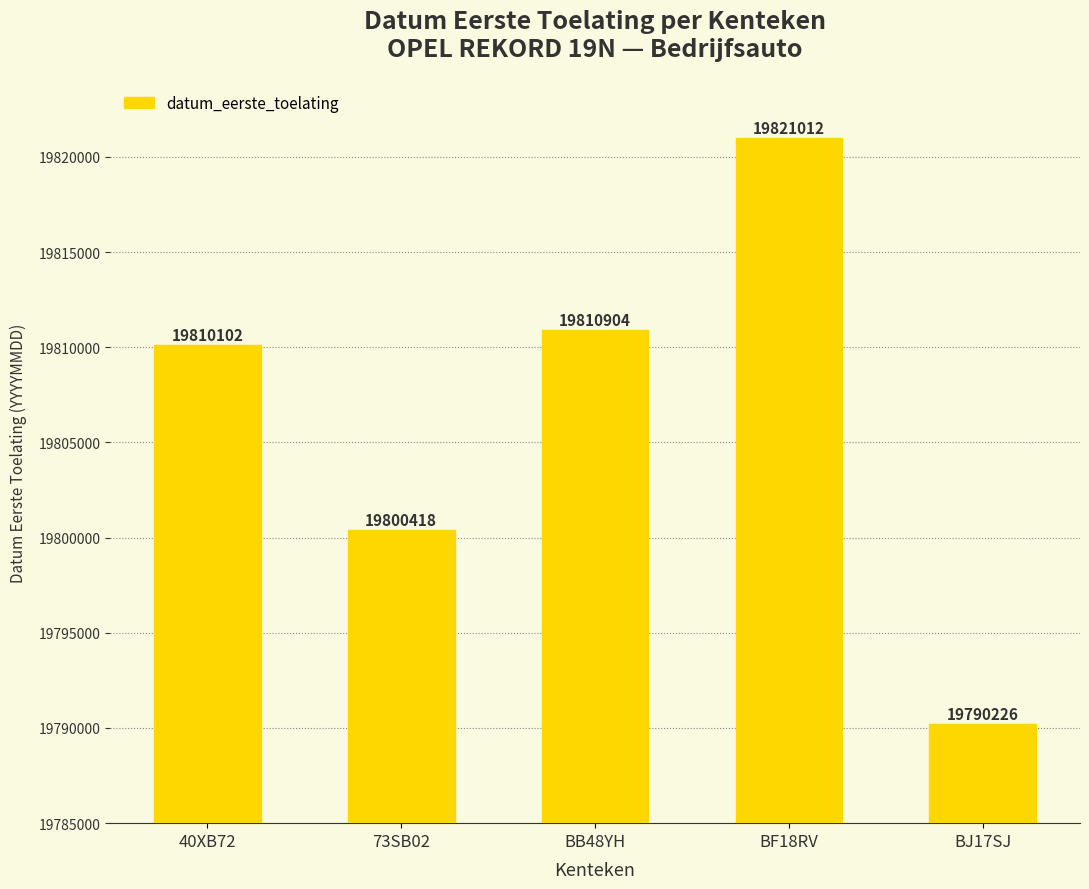

Reading left to right, extract all data points from this chart.

19810102	19800418	19810904	19821012	19790226